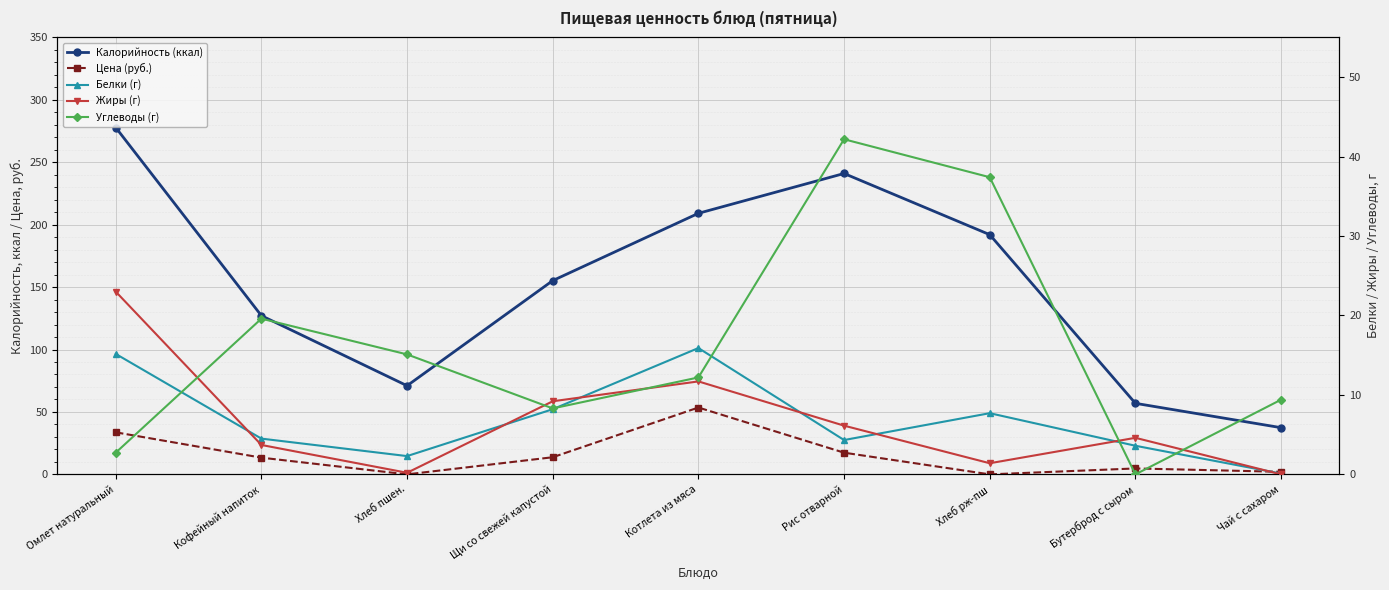

At which label does Цена (руб.) first exceed 13?

Омлет натуральный